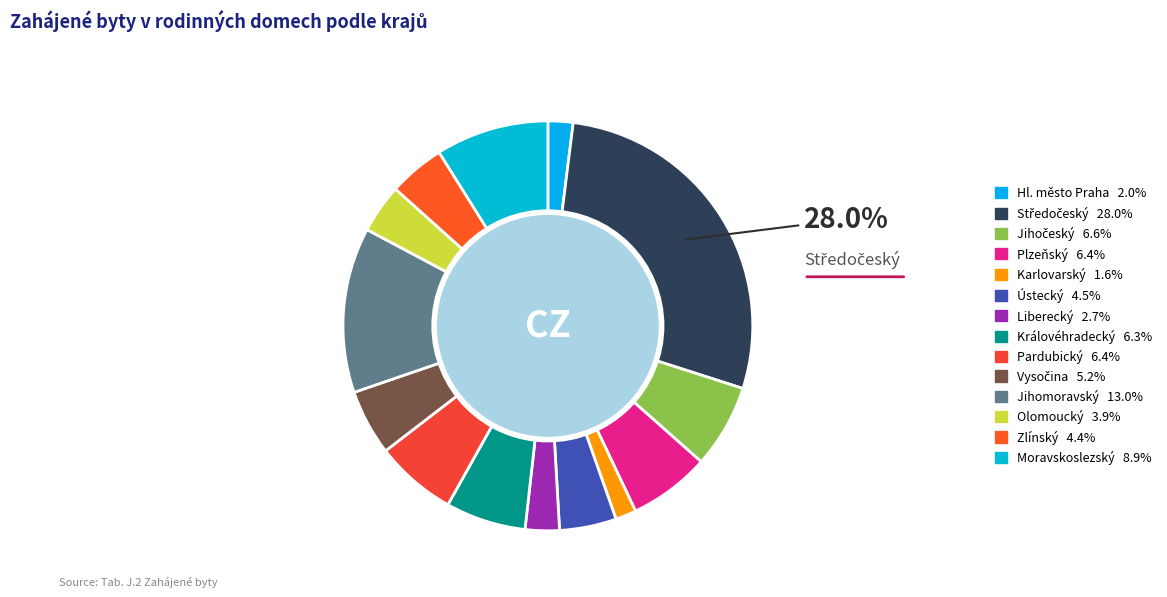

How many slices are in this pie chart?

14